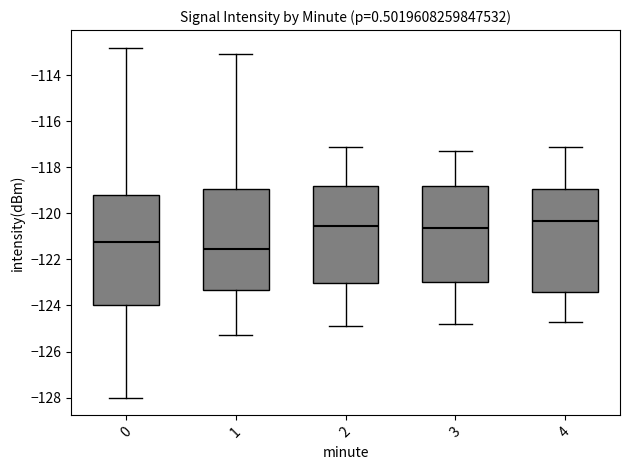

Comparing the boxes themselves (not the whiskers), which one is the tallest?

0